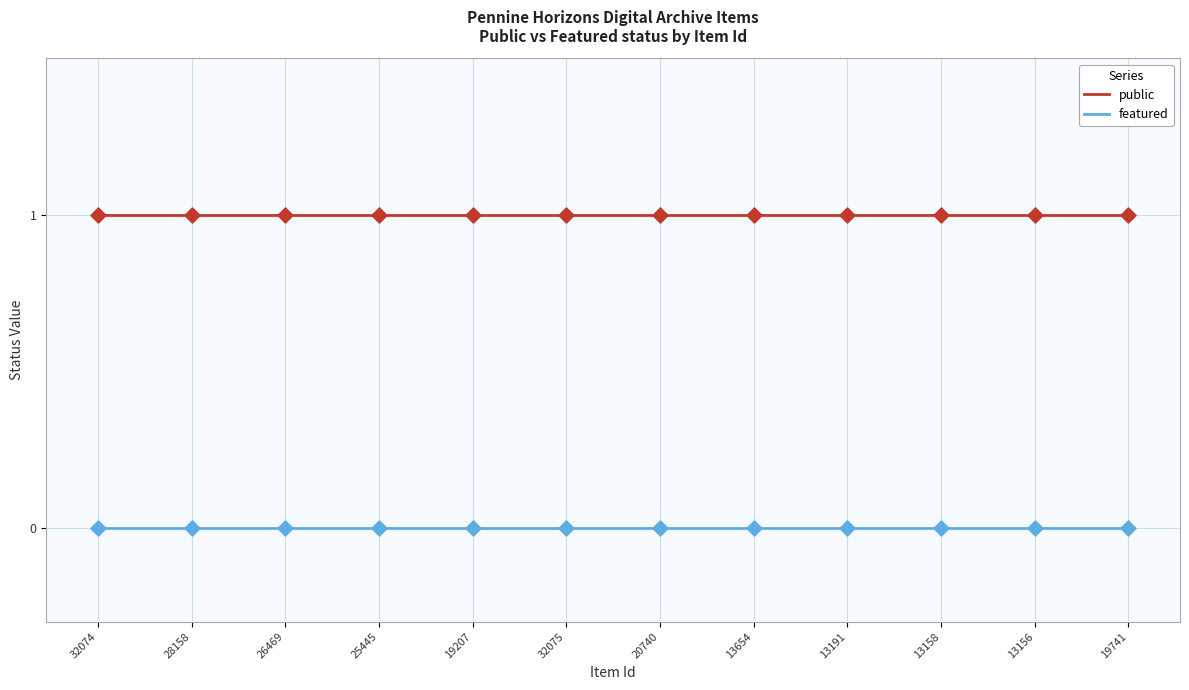

True or false: public has a value of 0 at 20740.

False